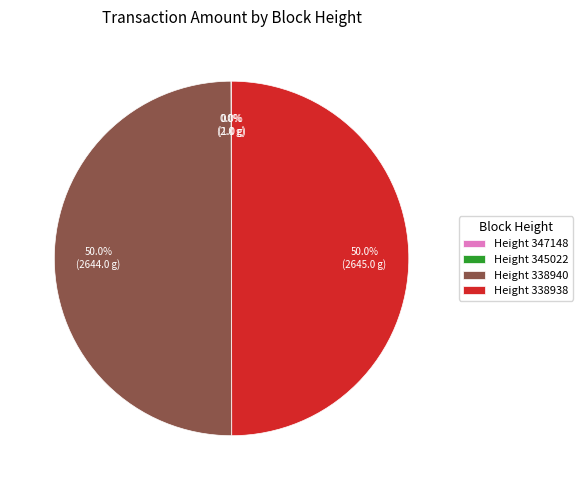

Is the sum of Height 338940 and Height 338938 greater than half?

Yes